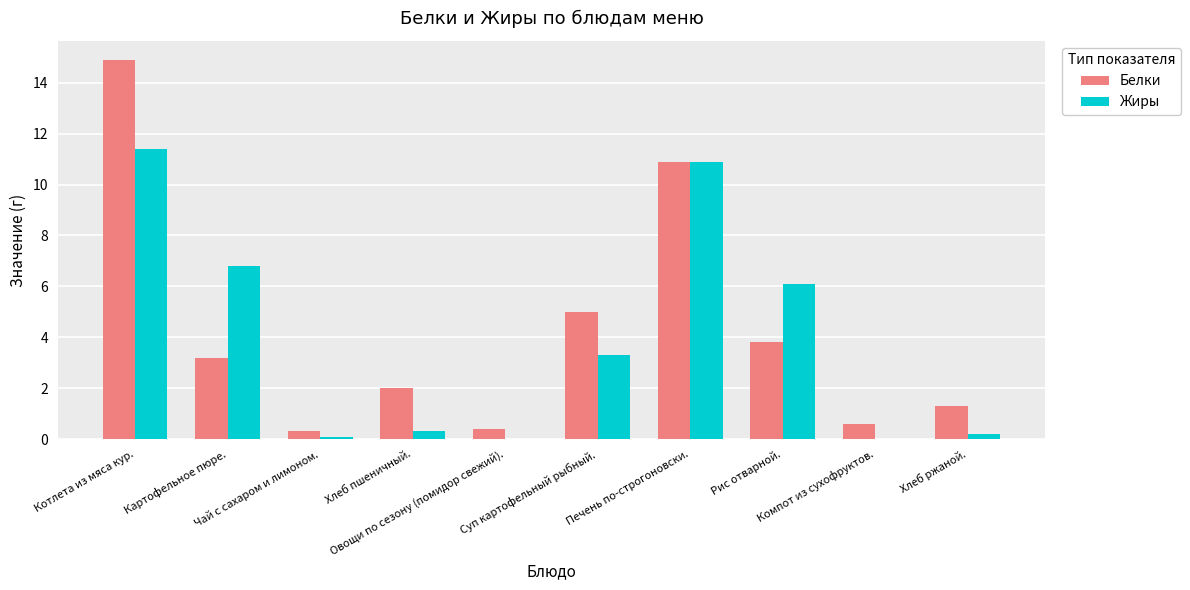

Which series has the largest range (max minus min)?

Белки